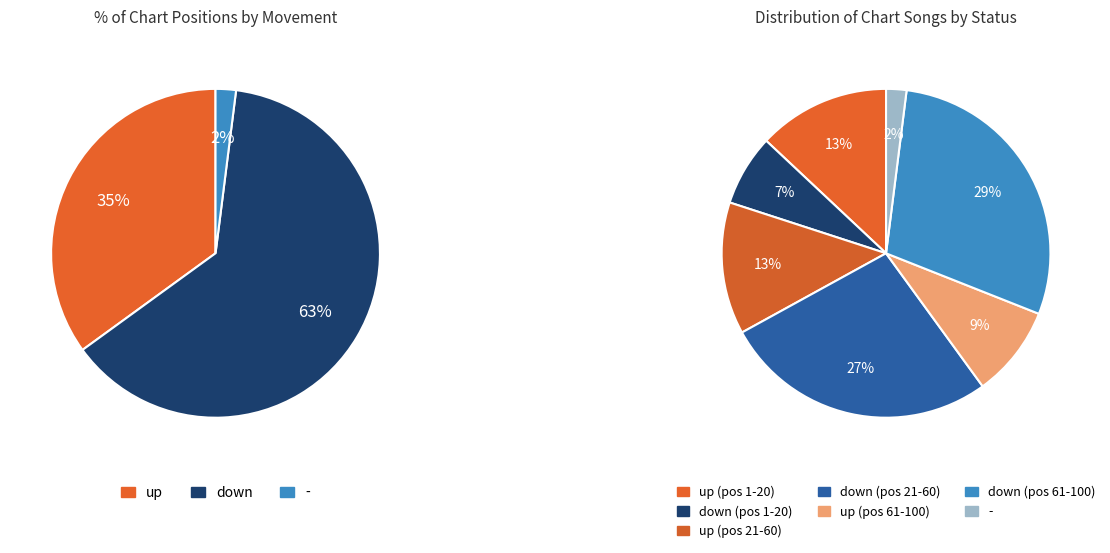

Between up and down, which is larger?

down